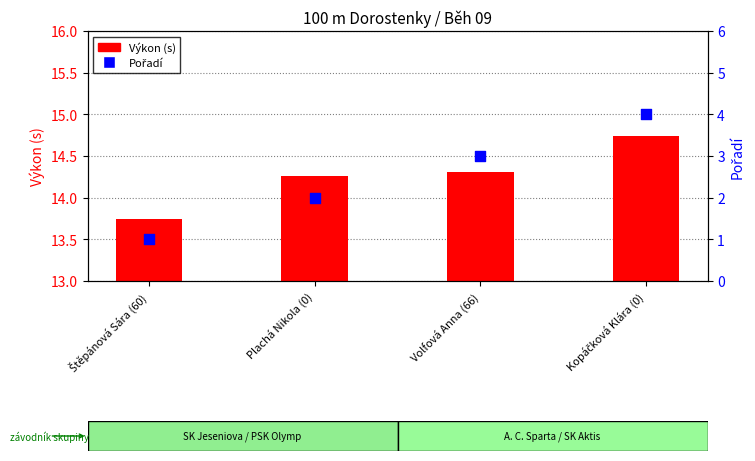

Is the value of Výkon (s) at Volfová Anna (66) greater than the value of Pořadí at Štěpánová Sára (60)?

Yes